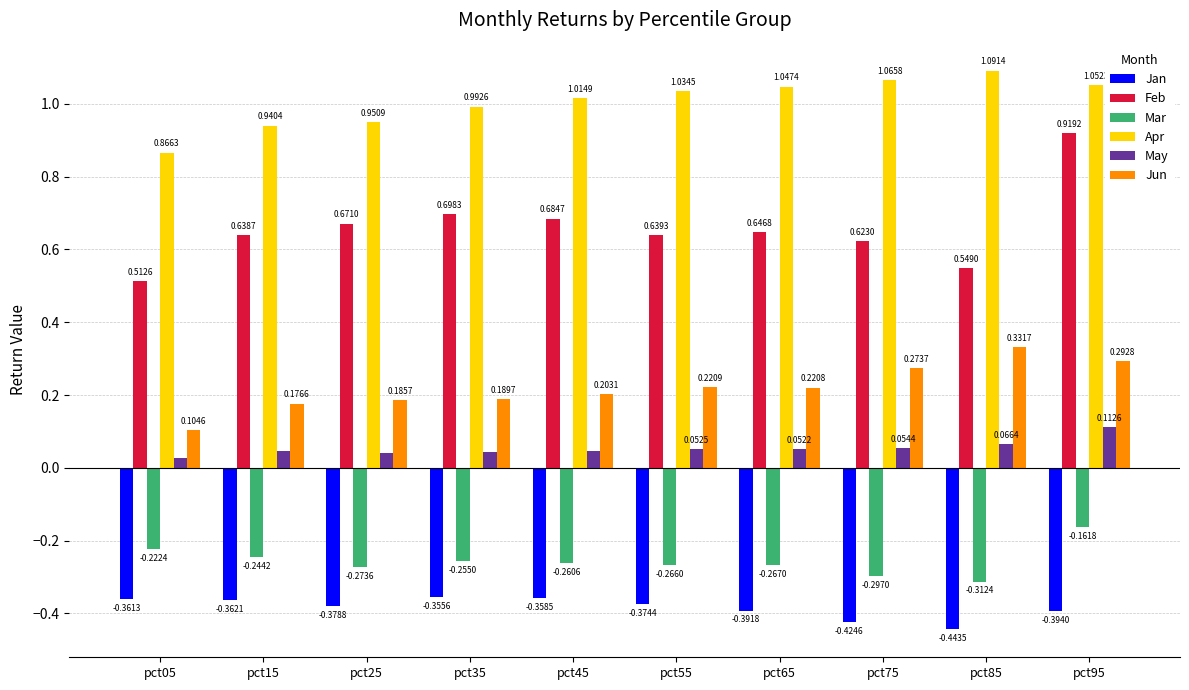

Is the value of Jun at pct15 greater than the value of May at pct45?

Yes